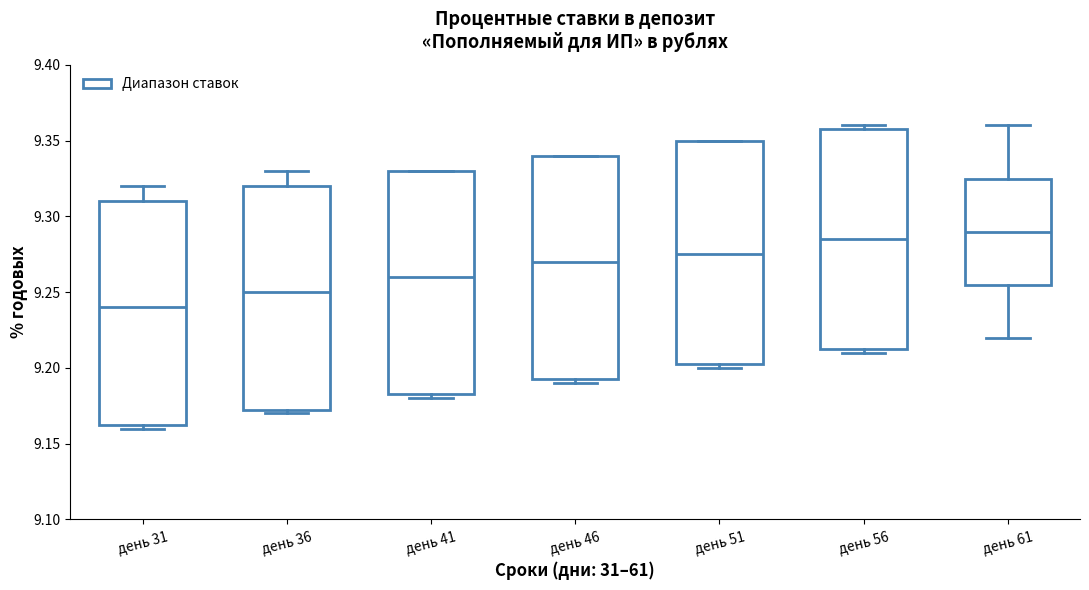

Where does the upper whisker of the box for день 36 end on the y-axis? The values are not printed on the chart, so give them approximately, as read against the axis.

9.330